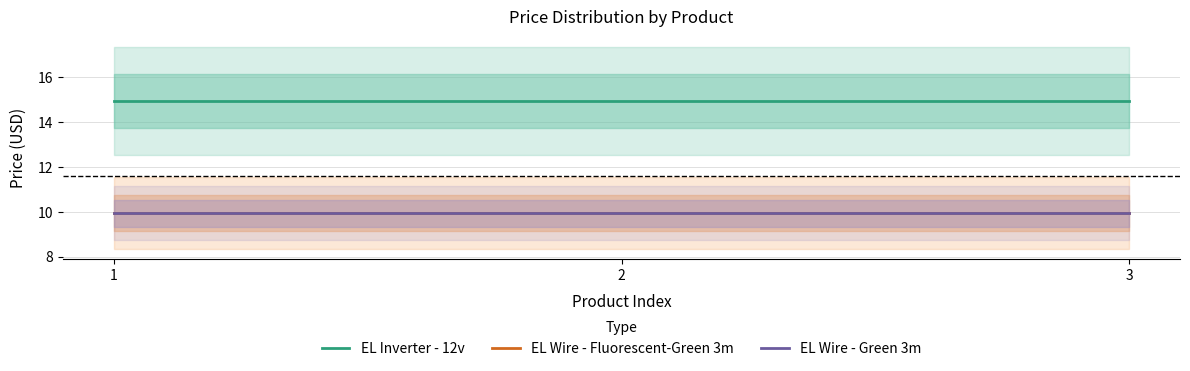

What is the total value across all series at 3?

34.8